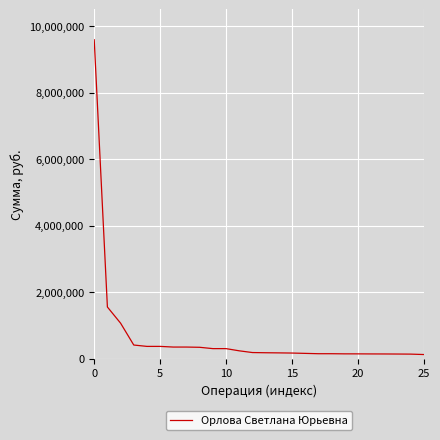

What is the greatest value displayed?

9586500.0